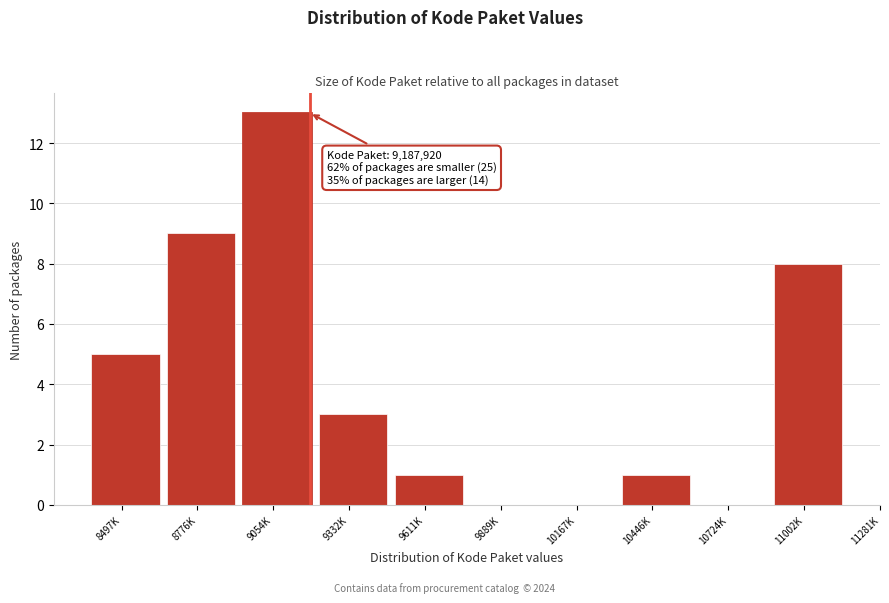

Reading right to left, extract all data points from this chart.

11002K=8	10724K=0	10446K=1	10167K=0	9889K=0	9611K=1	9332K=3	9054K=13	8776K=9	8497K=5